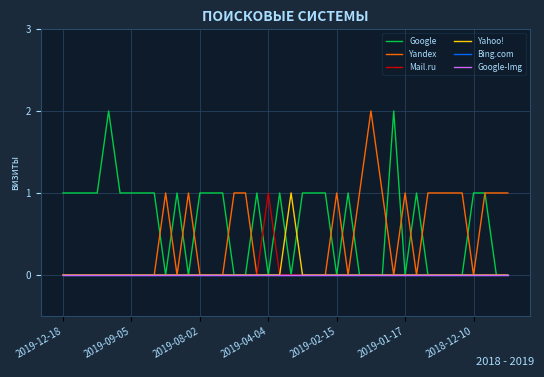

True or false: Bing.com and Yandex cross at least once.

False